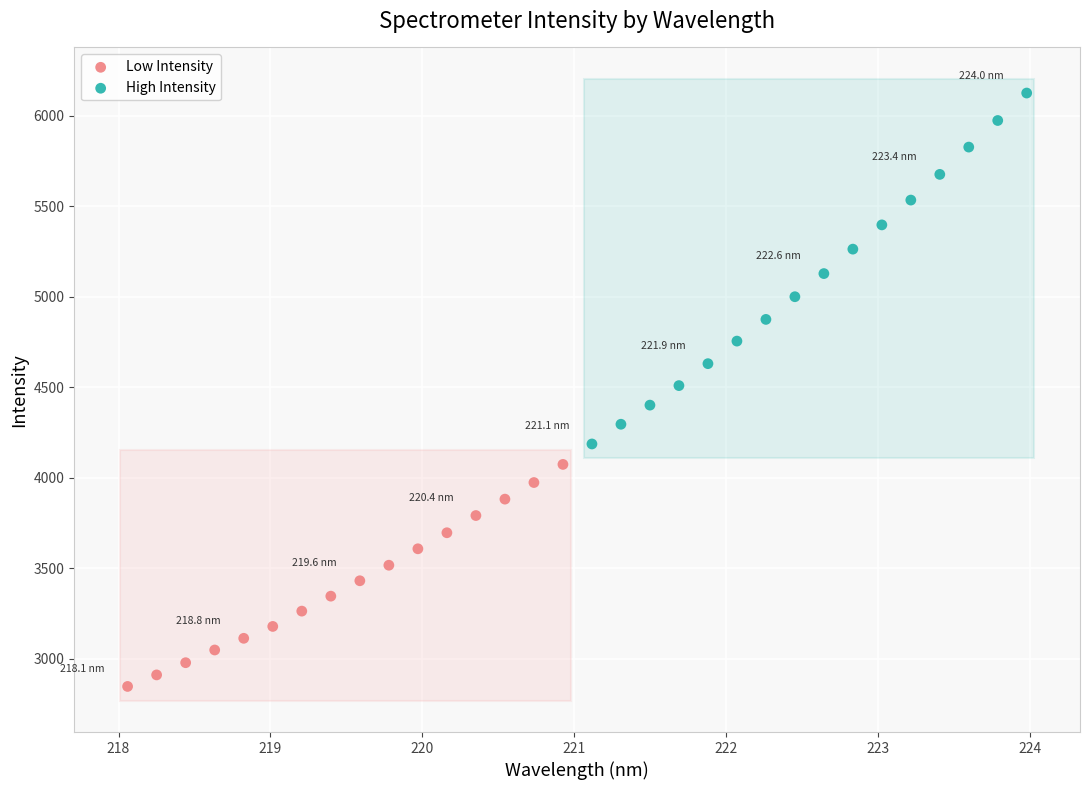

Which series reaches the maximum Y coordinate?

High Intensity